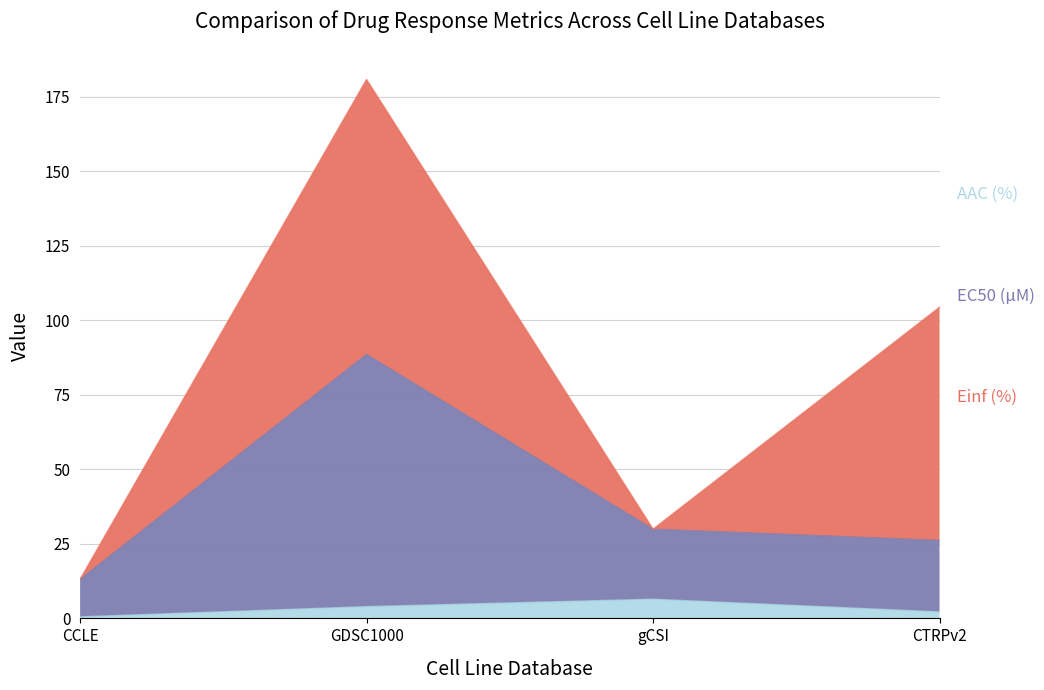

What is the total value across all series at gCSI?

29.9